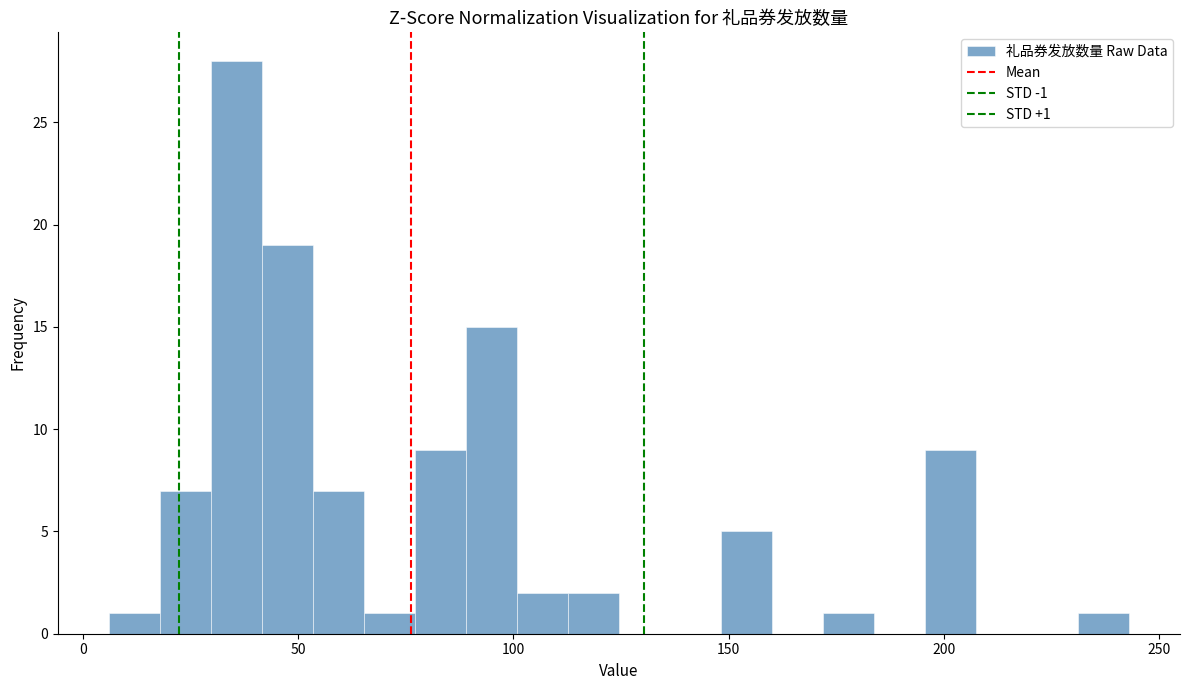

Around what value on the x-axis is the tallest bar? Give the approximate position of its centre, as read against the axis.

35